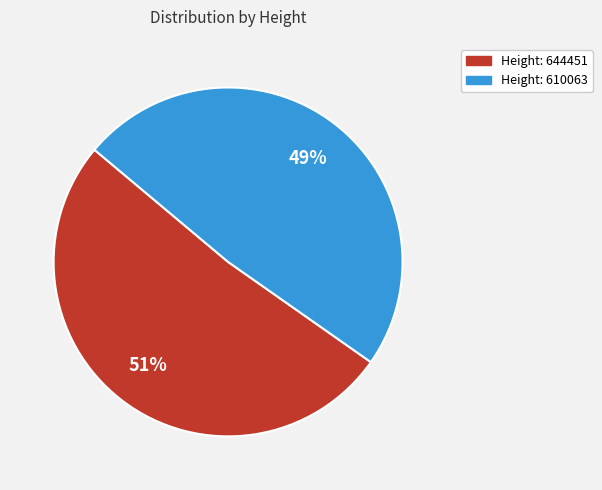

To the nearest percent, what is the average slice percentage?

50%